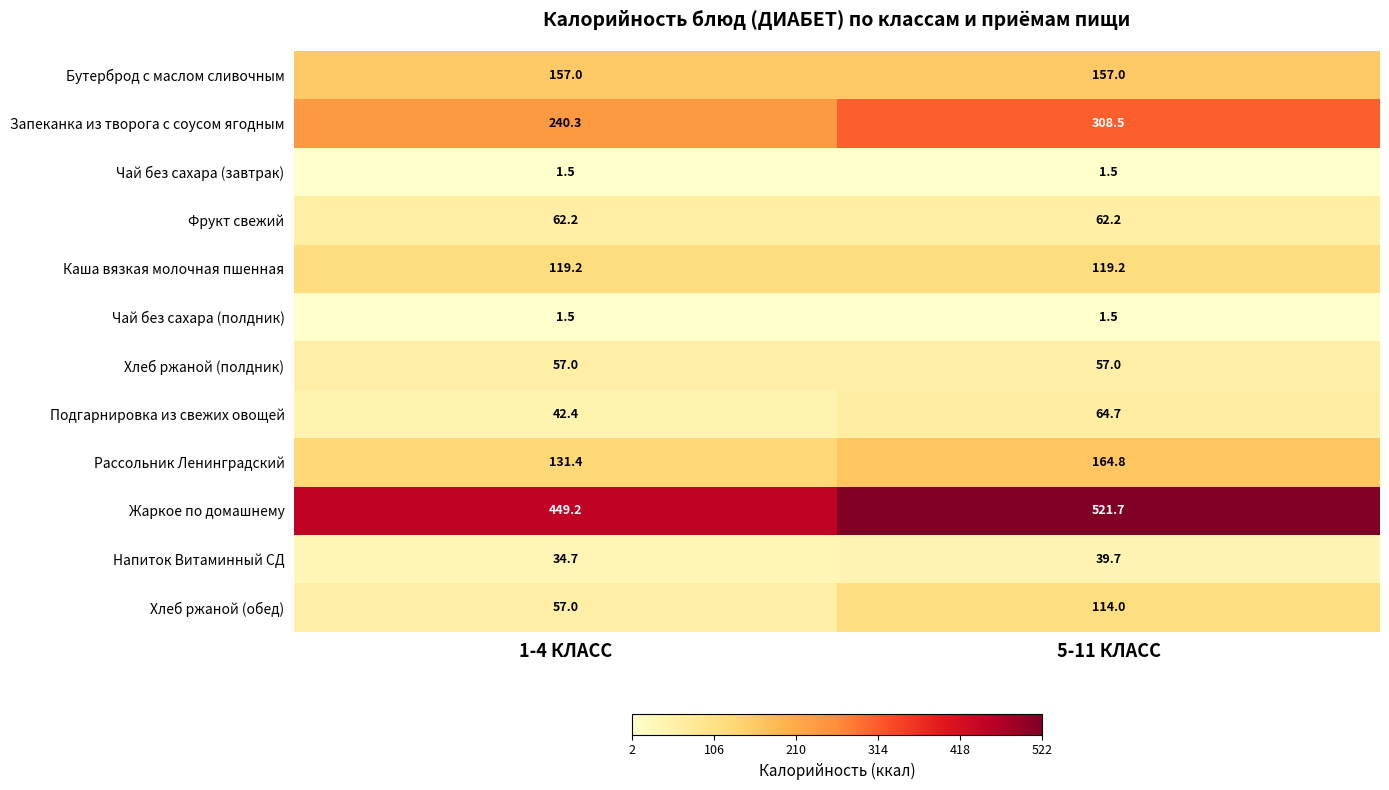

Reading left to right, extract all data points from this chart.

Бутерброд с маслом сливочным: 157.0	157.0
Запеканка из творога с соусом ягодным: 240.3	308.5
Чай без сахара (завтрак): 1.5	1.5
Фрукт свежий: 62.2	62.2
Каша вязкая молочная пшенная: 119.2	119.2
Чай без сахара (полдник): 1.5	1.5
Хлеб ржаной (полдник): 57.0	57.0
Подгарнировка из свежих овощей: 42.4	64.7
Рассольник Ленинградский: 131.4	164.8
Жаркое по домашнему: 449.2	521.7
Напиток Витаминный СД: 34.7	39.7
Хлеб ржаной (обед): 57.0	114.0